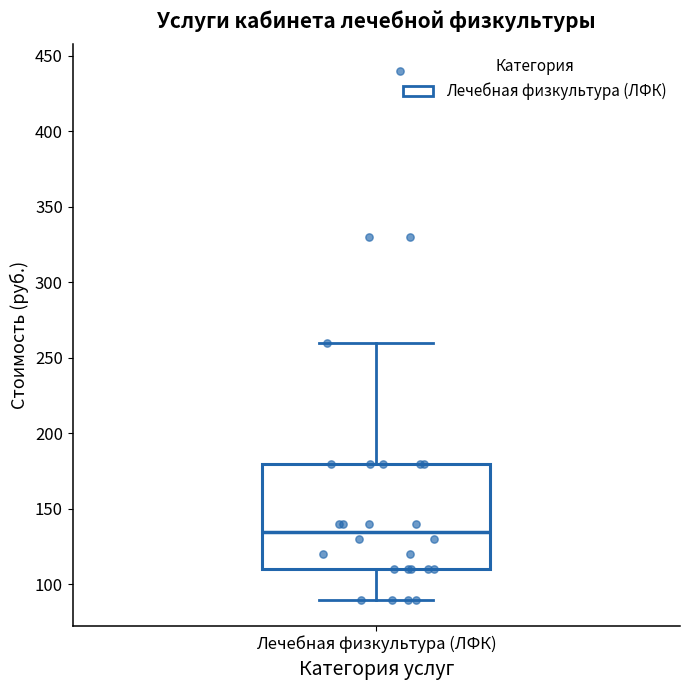

Read this box plot against the y-axis: the position of the median line, the range covered by the box, and the ends of both whiskers. The values are not printed on the chart, so give them approximately, as read against the axis.

median 135, box 110 to 180, whiskers 90 to 260